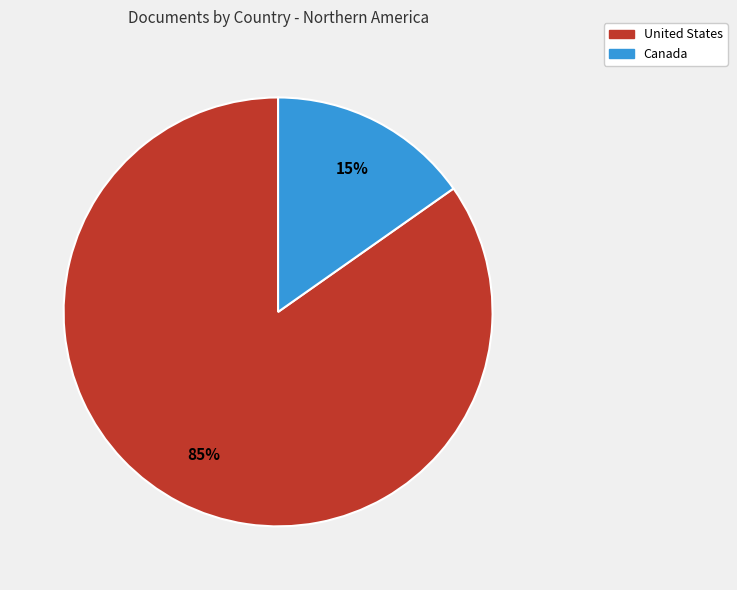

Between United States and Canada, which is larger?

United States